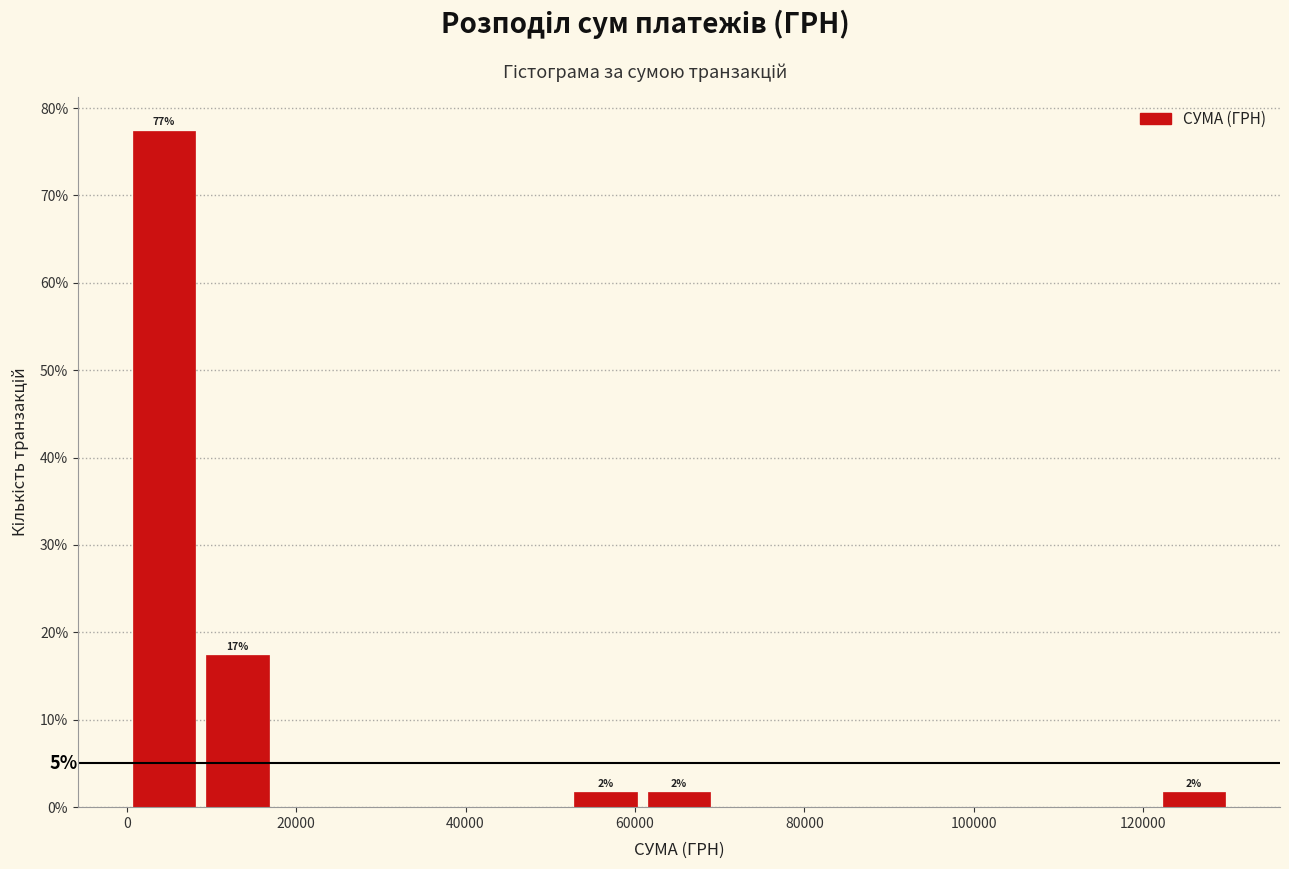

Which range on the x-axis has the tallest bar?

0 to 8000